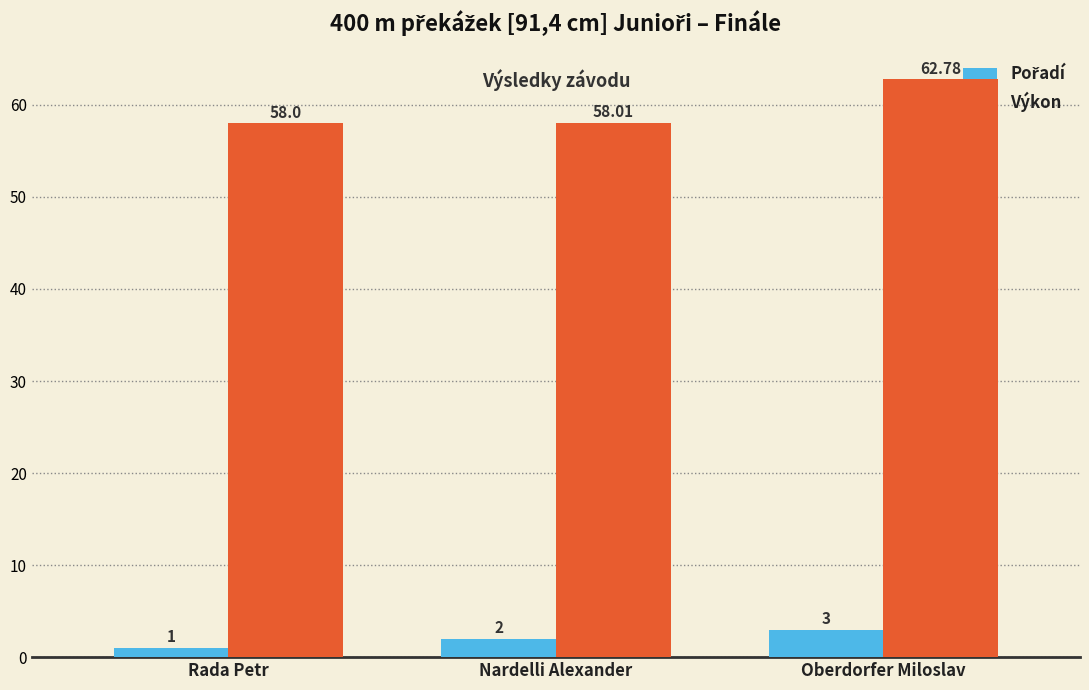

What position from the right is Oberdorfer Miloslav?

1